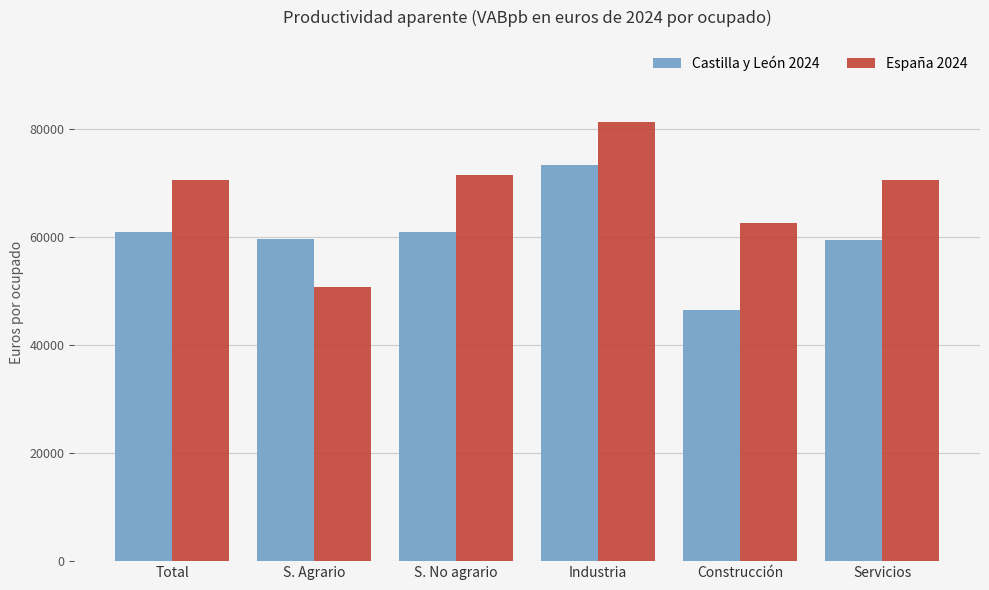

True or false: Castilla y León 2024 has a value of 46409 at Construcción.

True